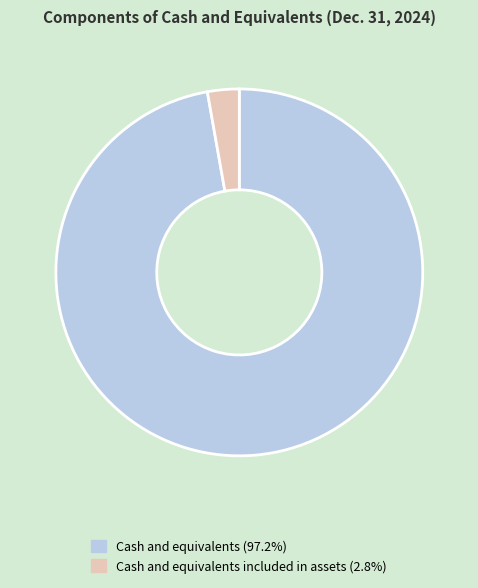

Count the number of slices in the pie.

2